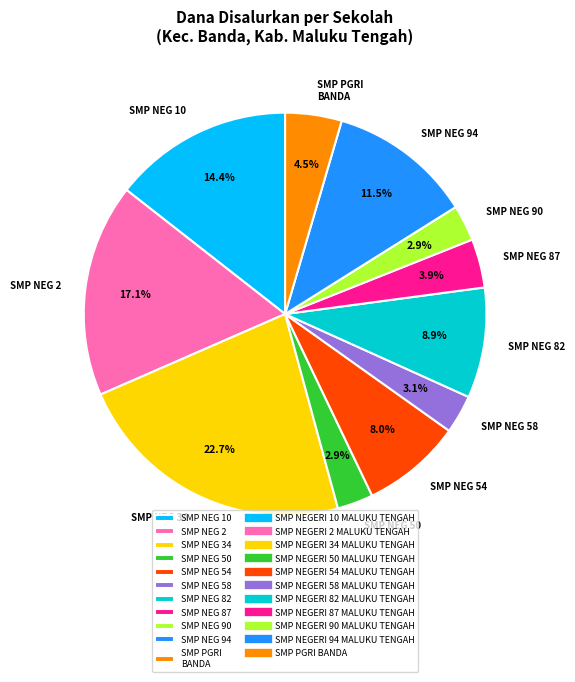

Which slice is the largest?

SMP NEG 34